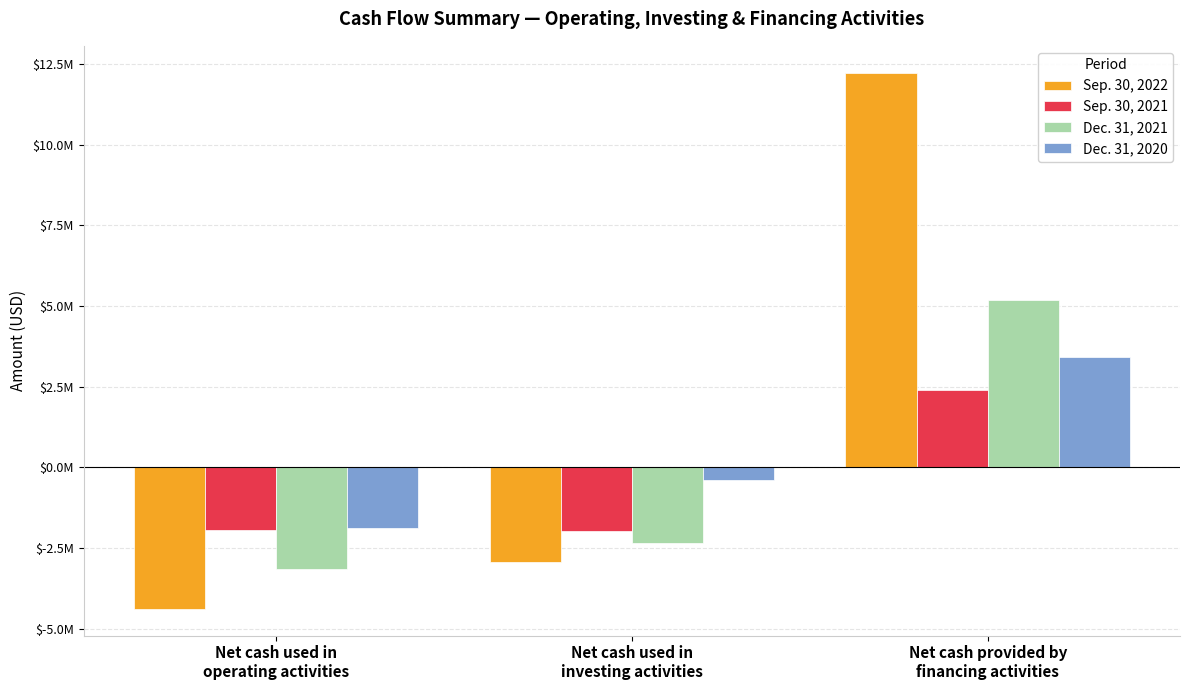

What are all the series names shown in the legend?

Sep. 30, 2022, Sep. 30, 2021, Dec. 31, 2021, Dec. 31, 2020